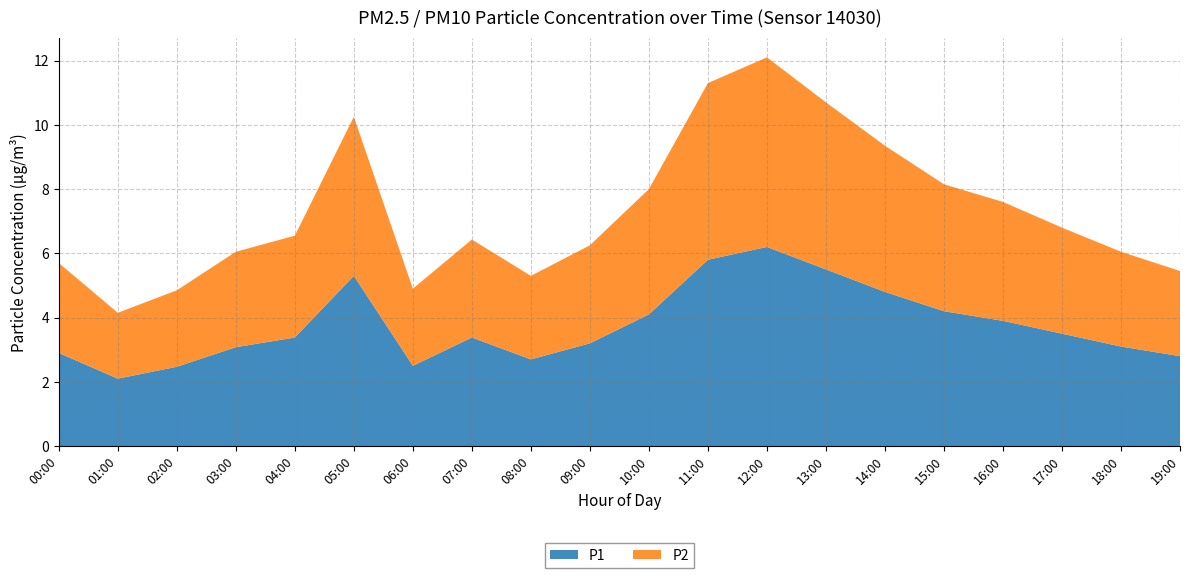

Reading left to right, extract all data points from this chart.

P1: 00:00=2.9	01:00=2.1	02:00=2.5	03:00=3.1	04:00=3.4	05:00=5.3	06:00=2.5	07:00=3.4	08:00=2.7	09:00=3.2	10:00=4.1	11:00=5.8	12:00=6.2	13:00=5.5	14:00=4.8	15:00=4.2	16:00=3.9	17:00=3.5	18:00=3.1	19:00=2.8
P2: 00:00=2.8	01:00=2.0	02:00=2.4	03:00=3.0	04:00=3.2	05:00=5.0	06:00=2.4	07:00=3.0	08:00=2.6	09:00=3.0	10:00=3.9	11:00=5.5	12:00=5.9	13:00=5.2	14:00=4.5	15:00=4.0	16:00=3.7	17:00=3.3	18:00=3.0	19:00=2.6